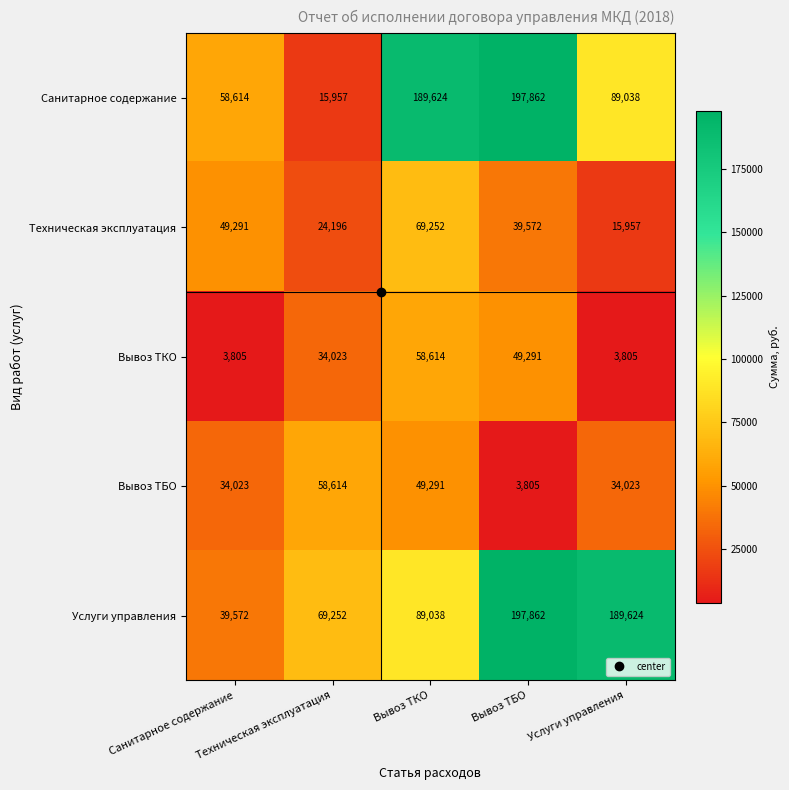

How many categories are shown in the chart?

5